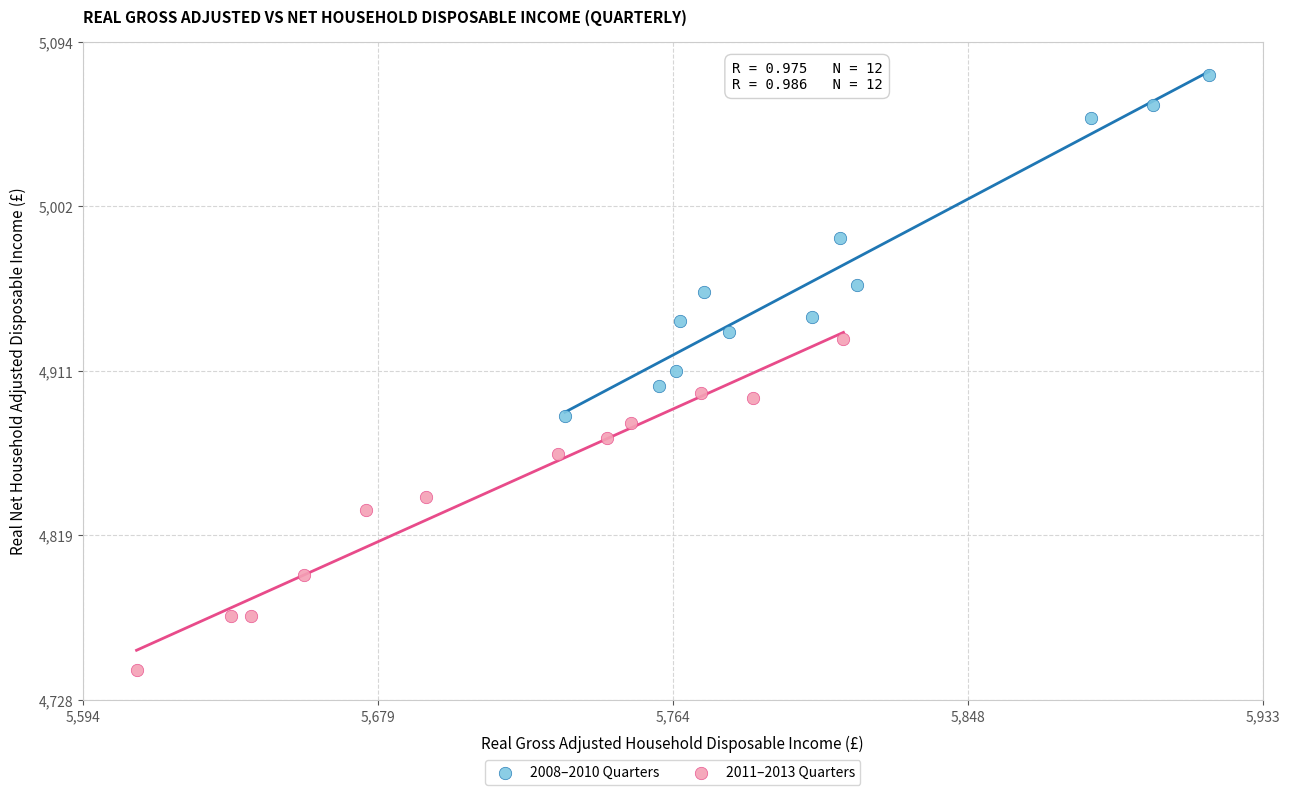

What are all the series names shown in the legend?

2008–2010 Quarters, 2011–2013 Quarters